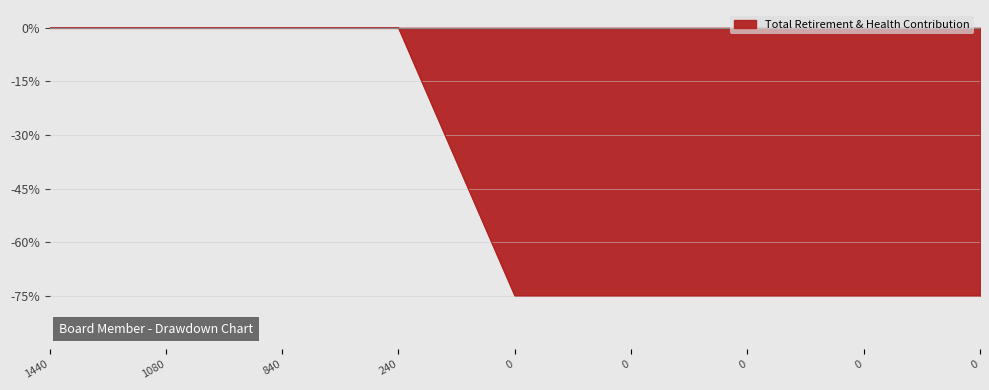

How many lines are shown in the chart?

1